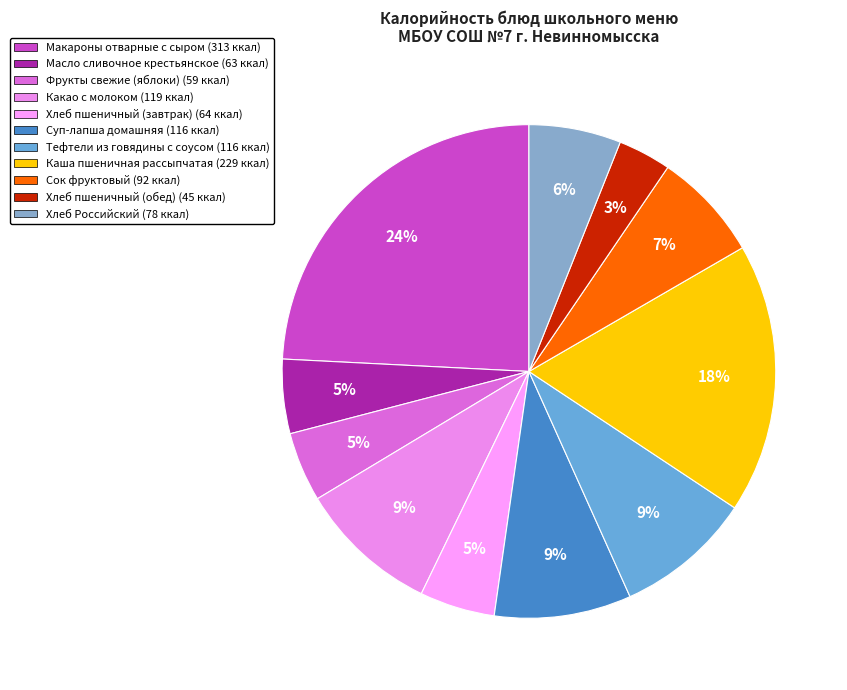

To the nearest percent, what percentage of the pie is Хлеб Российский?

6%